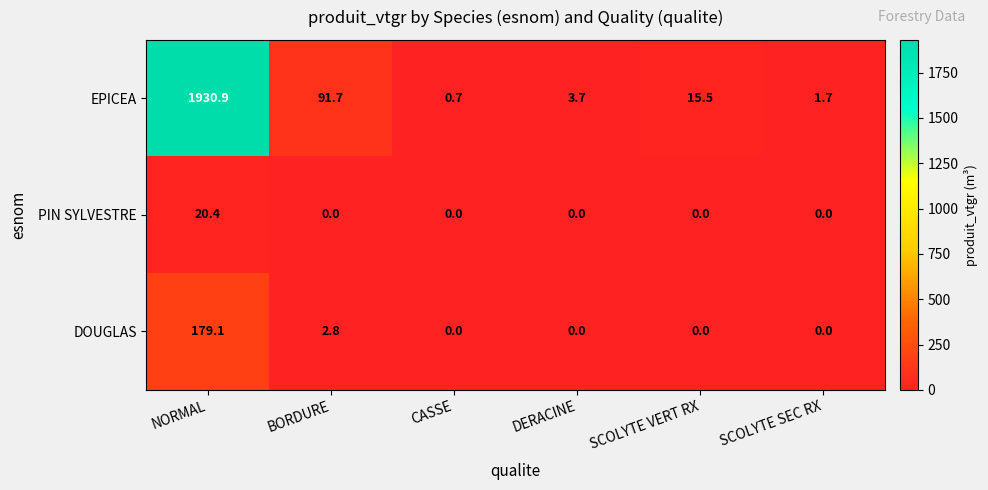

True or false: EPICEA has a value of 6.7 at SCOLYTE VERT RX.

False